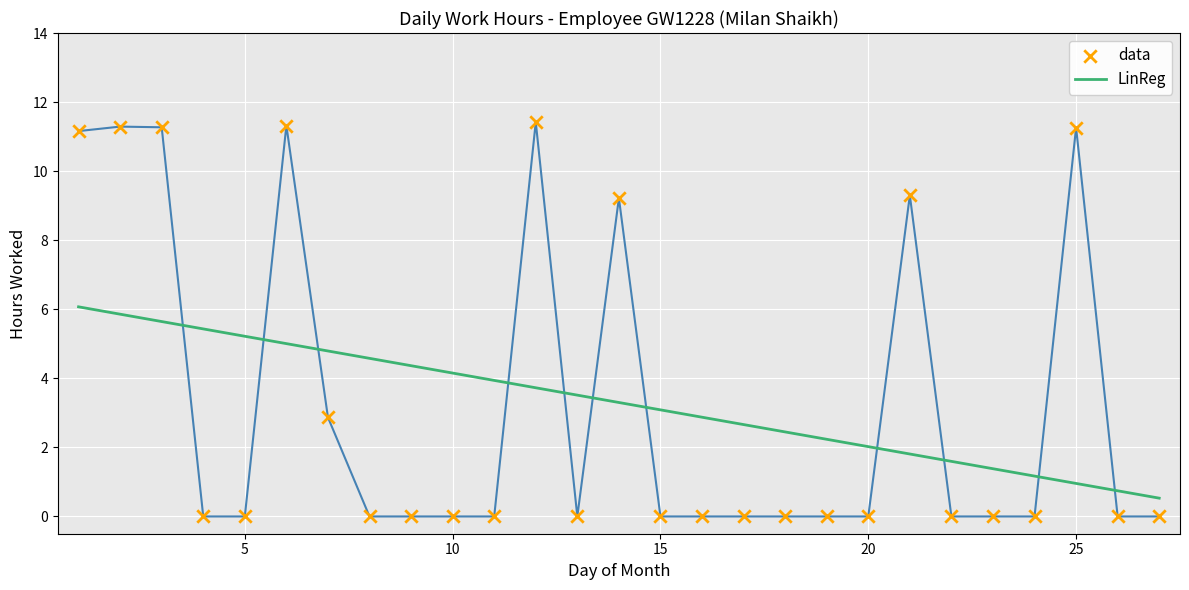

How many lines are shown in the chart?

2